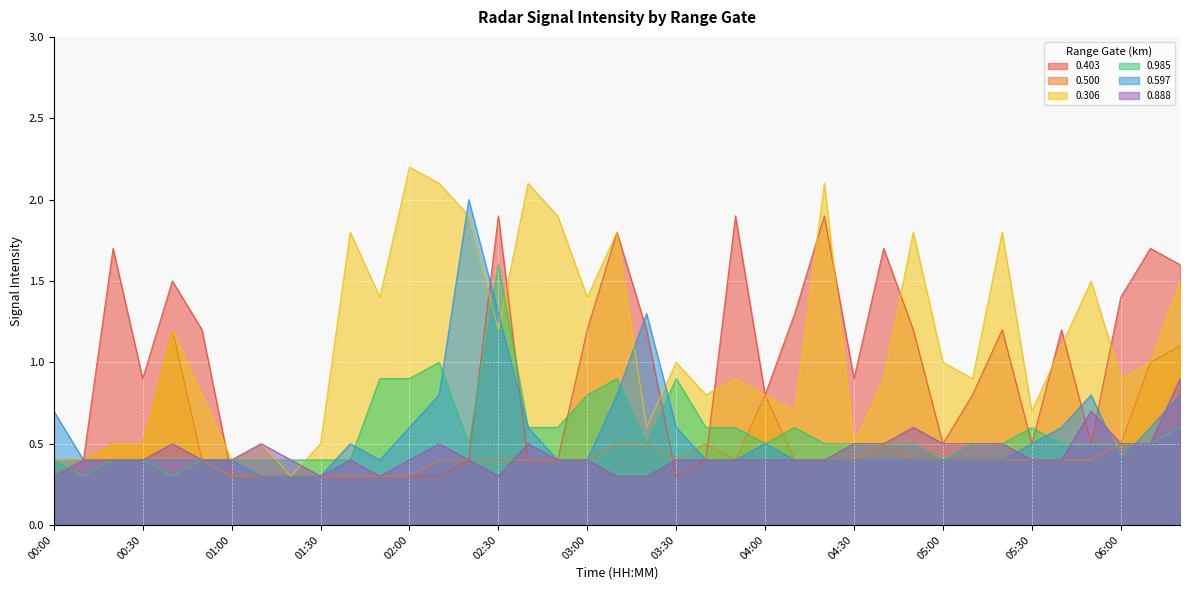

What value does the 0.500 series have at 00:00?

0.3